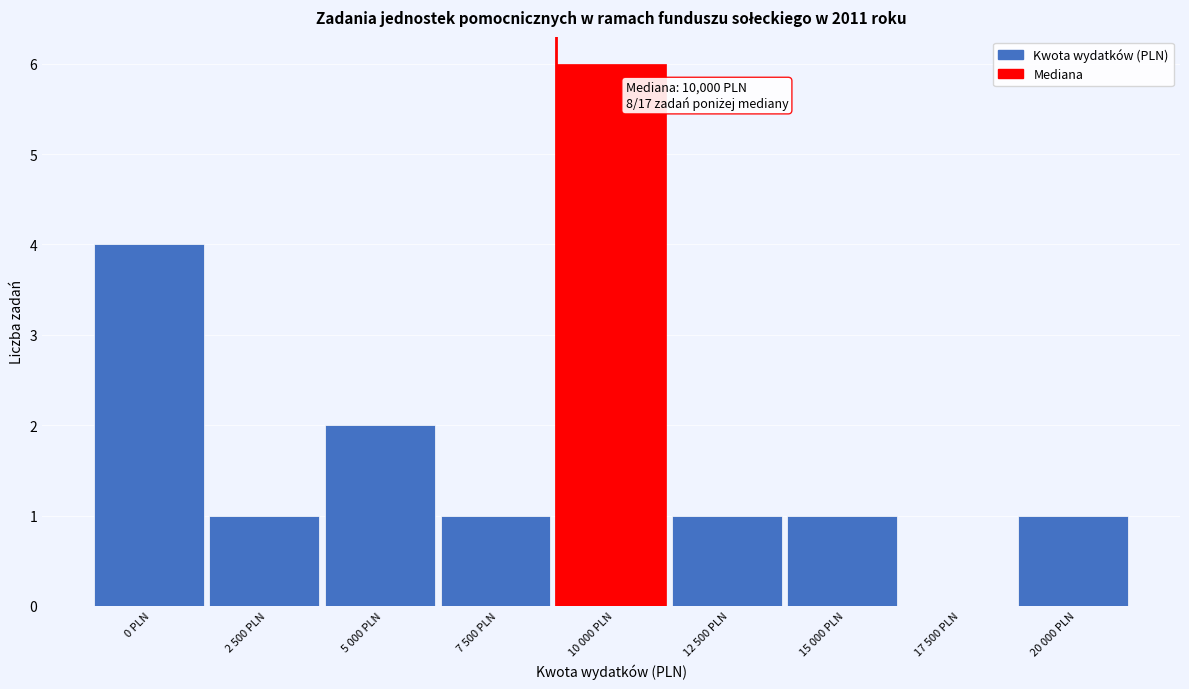

Reading left to right, extract all data points from this chart.

0 PLN=4	2 500 PLN=1	5 000 PLN=2	7 500 PLN=1	10 000 PLN=6	12 500 PLN=1	15 000 PLN=1	17 500 PLN=0	20 000 PLN=1